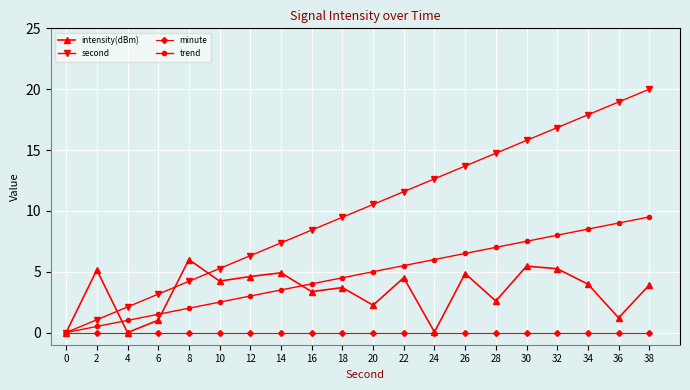

True or false: trend has more than 1 points higher than both neighbors.

False